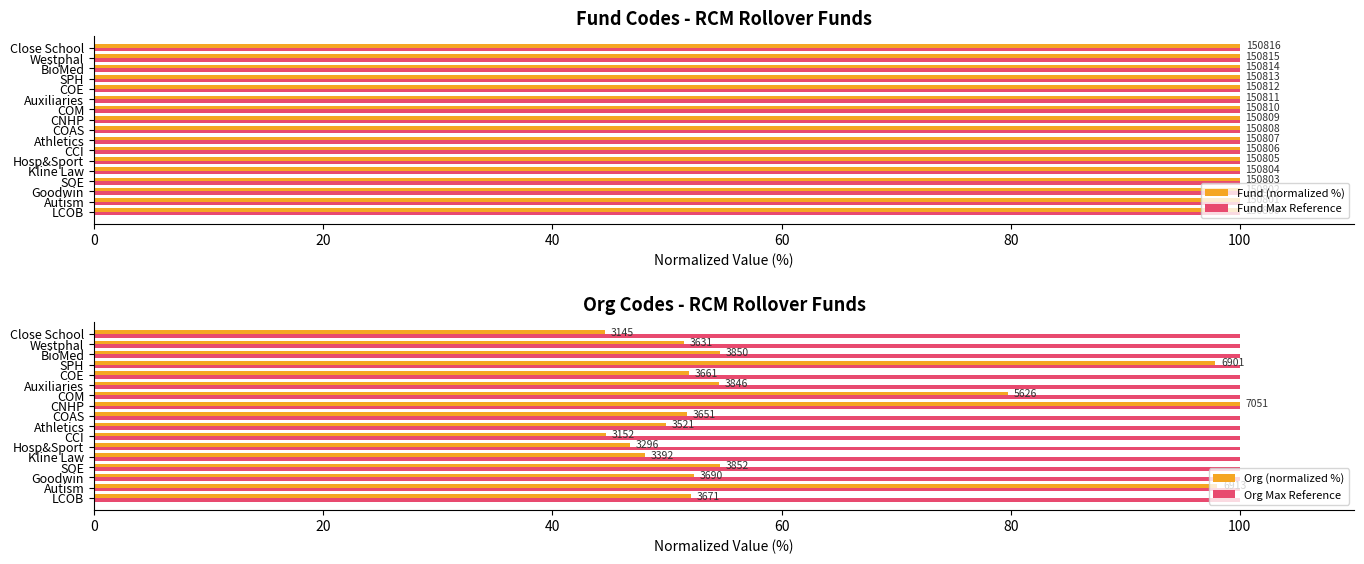

True or false: Fund Max Reference has a value of 0.6 at 20.

False